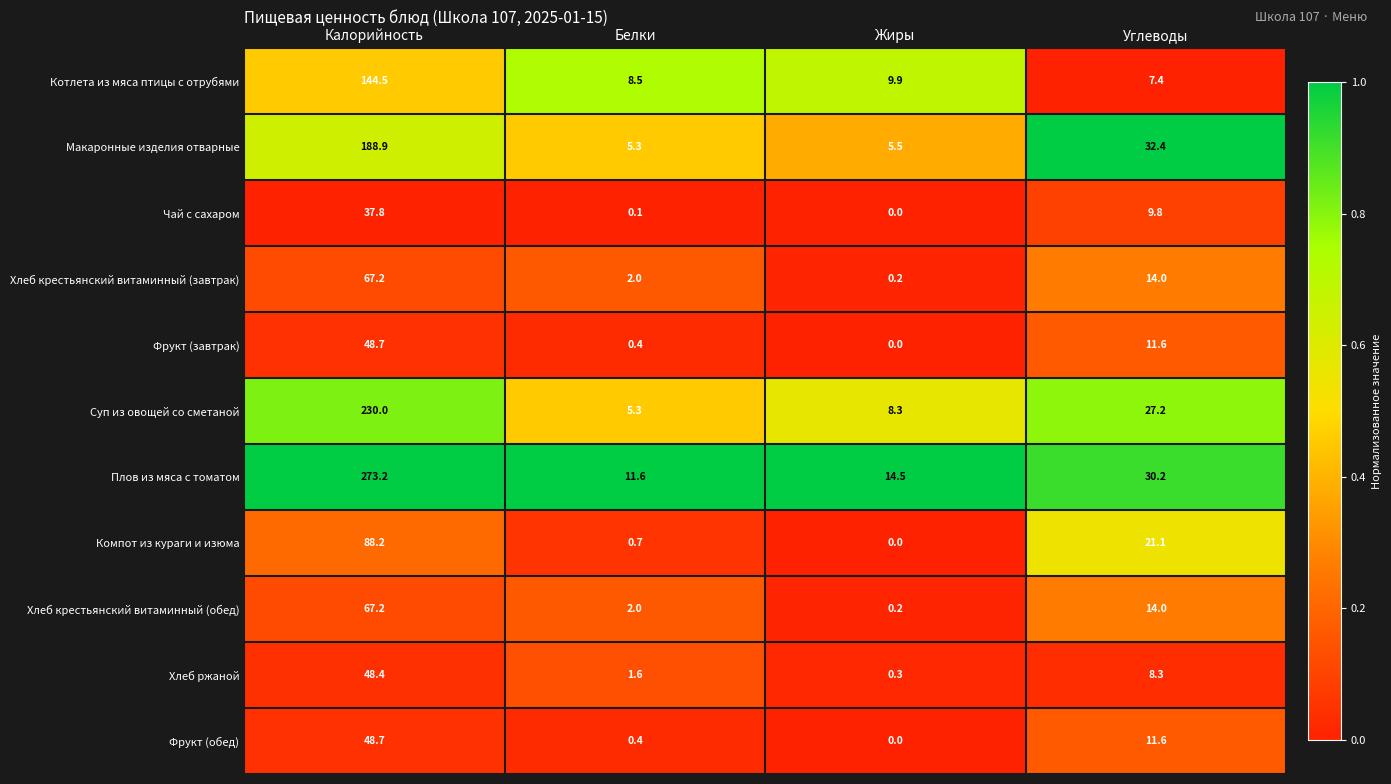

What is the approximate value of Плов из мяса с томатом at Калорийность?

273.2